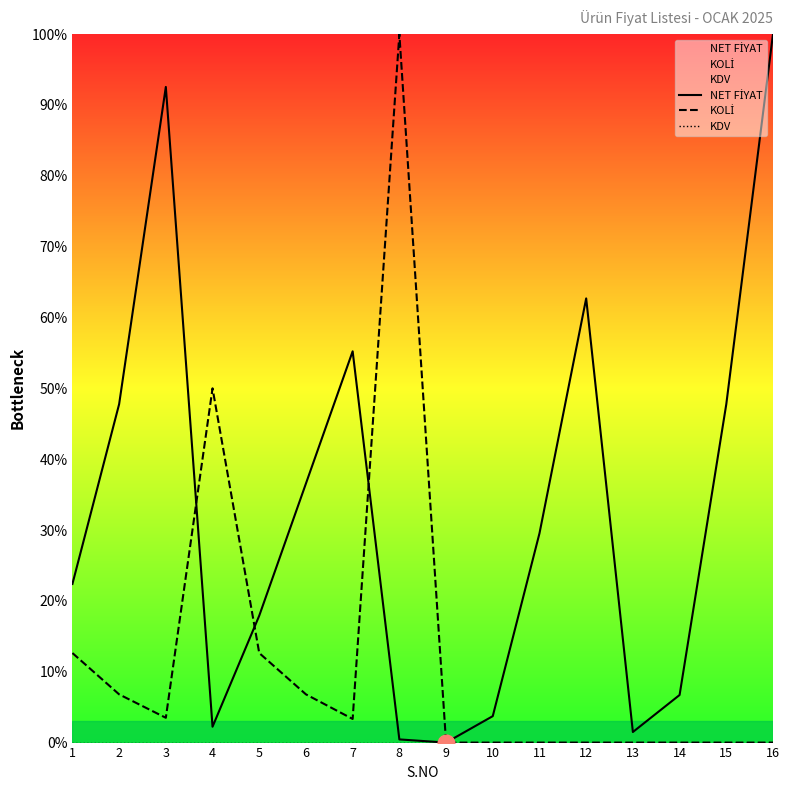

Which series has the largest range (max minus min)?

NET FİYAT